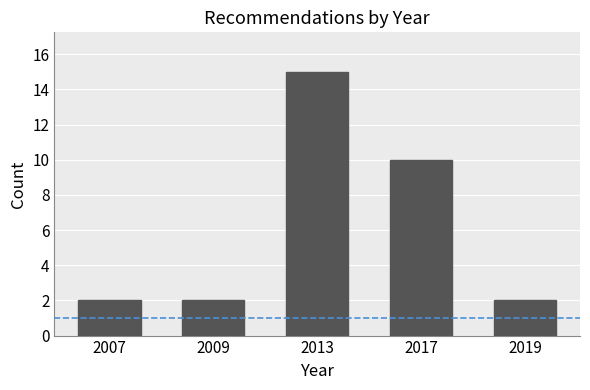

Reading left to right, list all the values displayed in this chart.

2	2	15	10	2